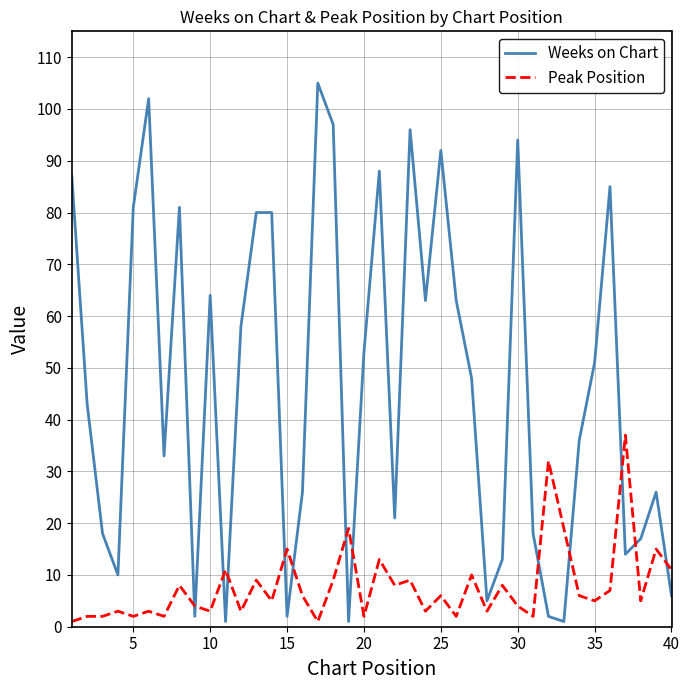

Rank the series by their maximum value, from highest to lowest.

Weeks on Chart, Peak Position